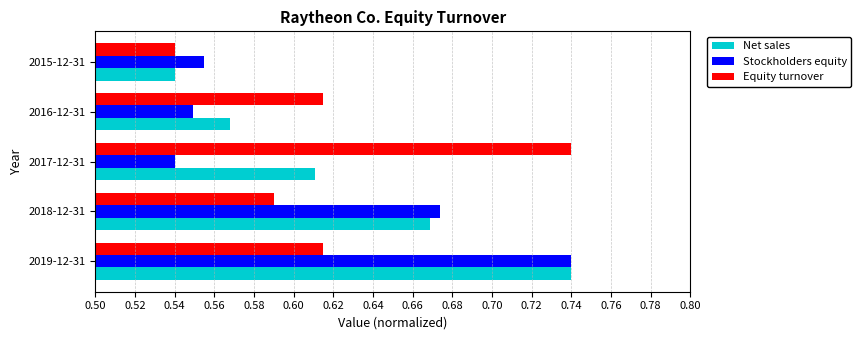

Which category has the lowest value in the Equity turnover series?

2015-12-31